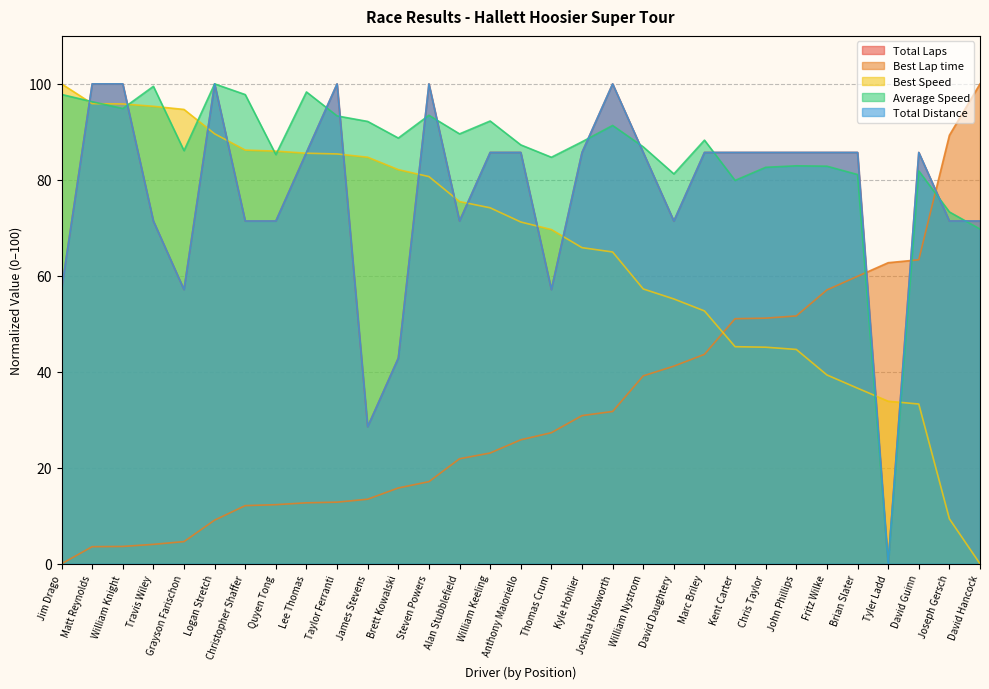

In Total Distance, how many points are lower than both neighbors (excluding endpoints)?

6